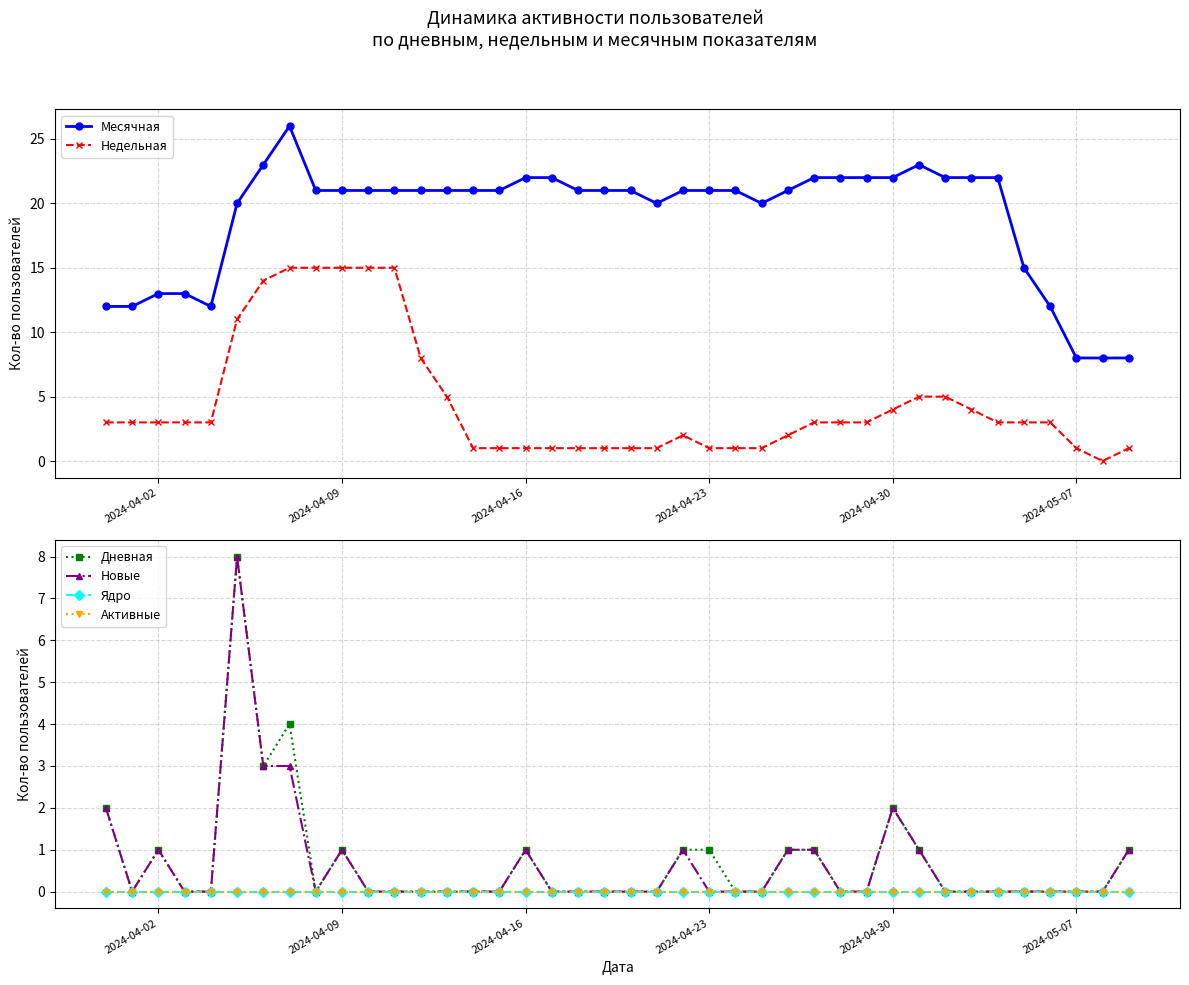

What is the maximum value for Недельная?

15